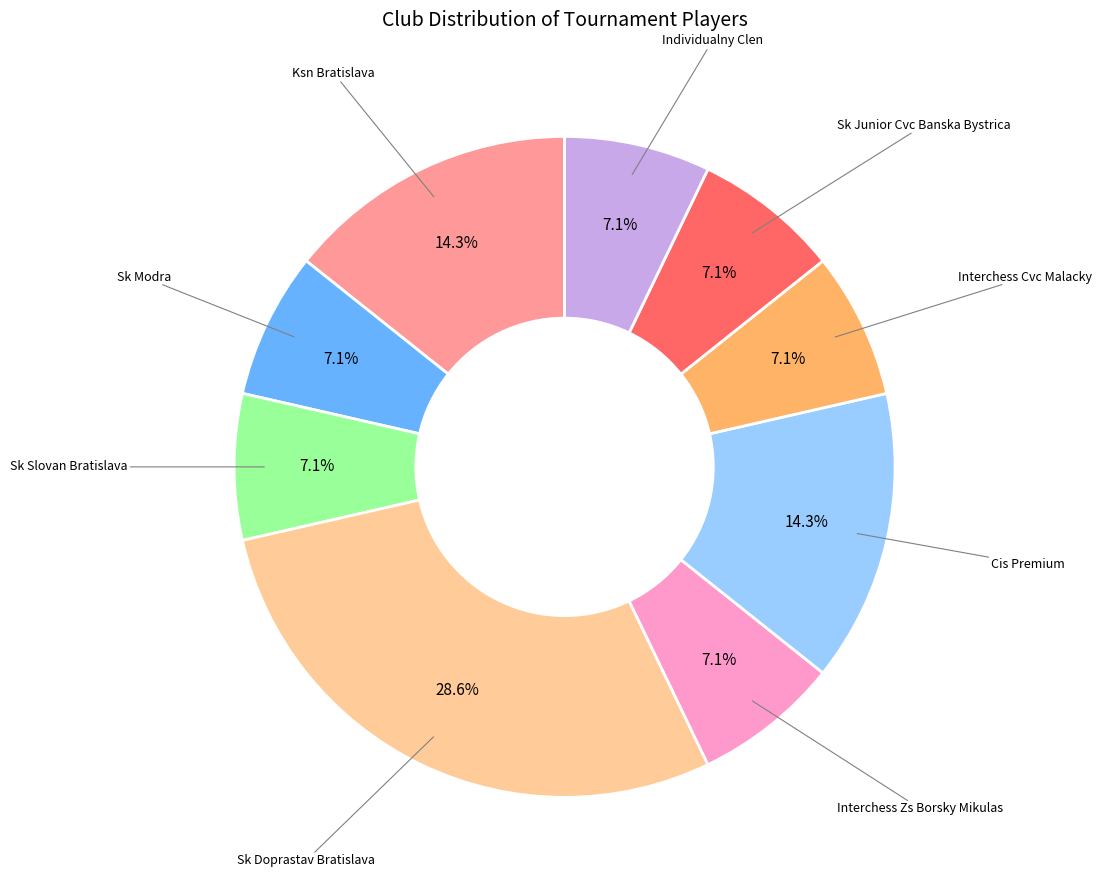

How many slices are in this pie chart?

9